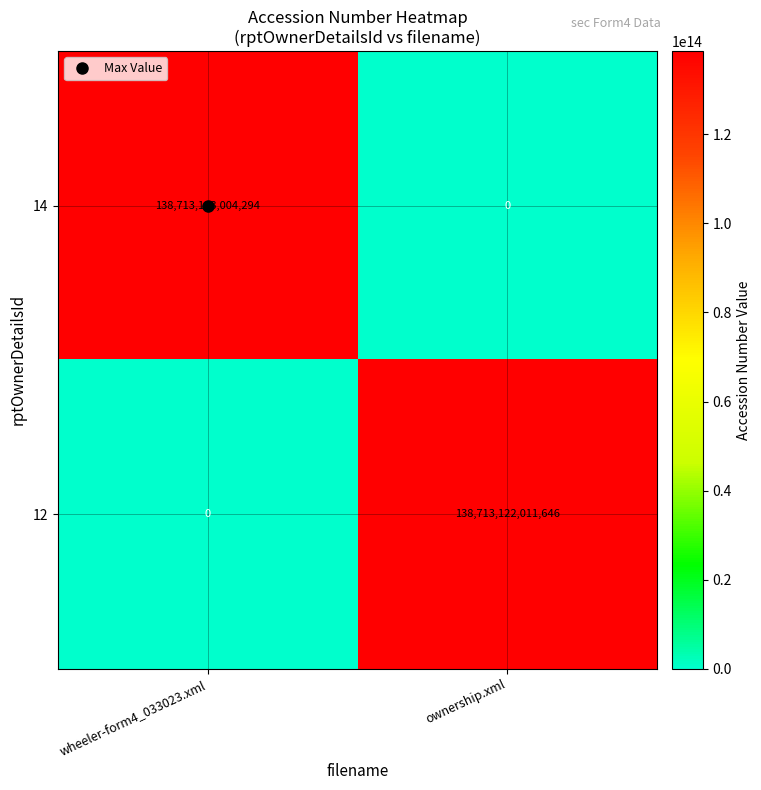

Which category has the lowest value in the 14 series?

ownership.xml